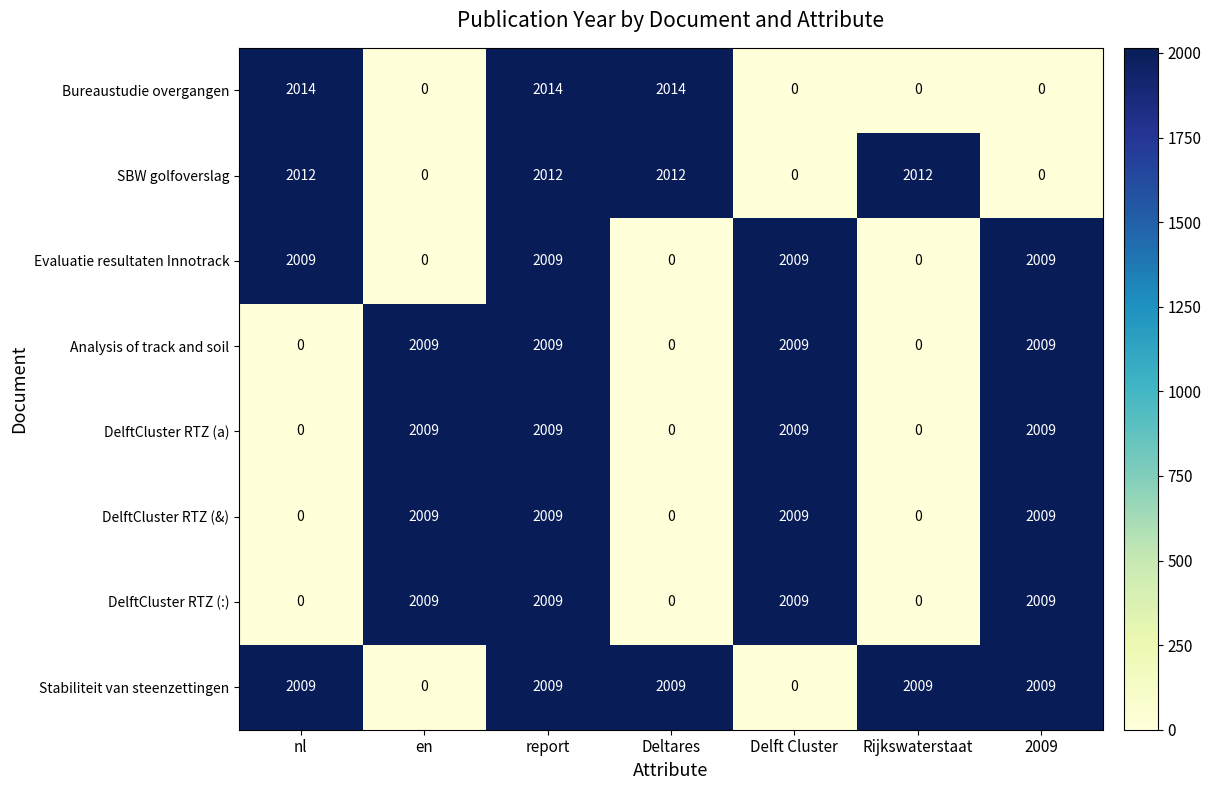

Which series has the largest total across all categories?

Stabiliteit van steenzettingen